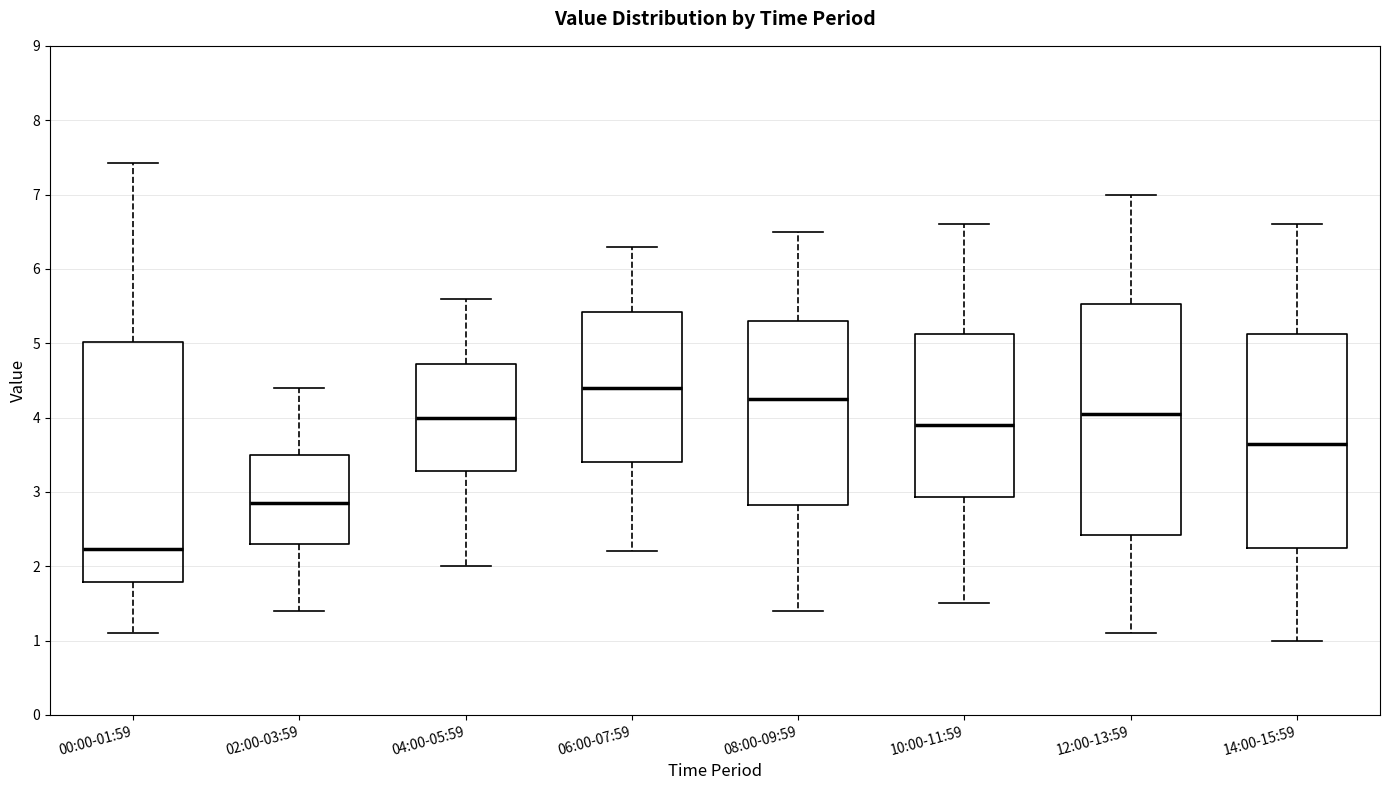

Where does the median line of the box for 10:00-11:59 sit on the y-axis? The values are not printed on the chart, so give them approximately, as read against the axis.

3.9